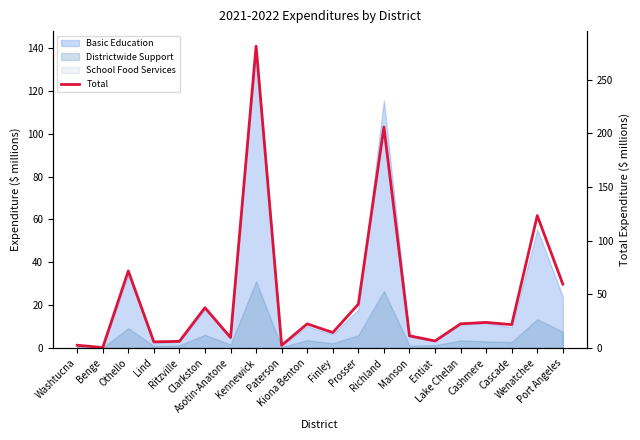

Reading left to right, transcribe all the data shown in this chart.

Washtucna=2.5	Benge=0.4	Othello=71.7	Lind=5.7	Ritzville=6.2	Clarkston=37.5	Asotin-Anatone=9.7	Kennewick=281.2	Paterson=2.5	Kiona Benton=22.5	Finley=14.4	Prosser=40.8	Richland=205.9	Manson=11.4	Entiat=6.5	Lake Chelan=22.5	Cashmere=23.8	Cascade=21.7	Wenatchee=123.4	Port Angeles=59.4